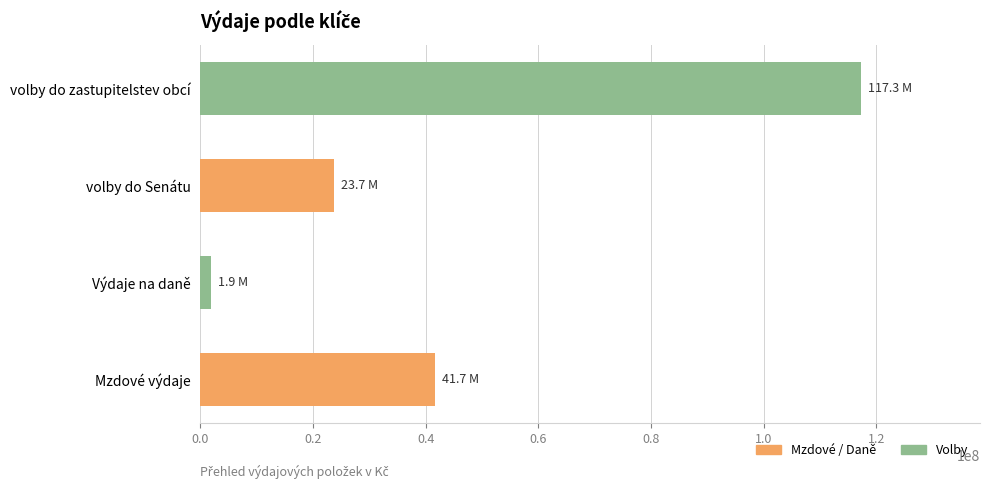

The value at Mzdové výdaje is 41664799.0. True or false?

True